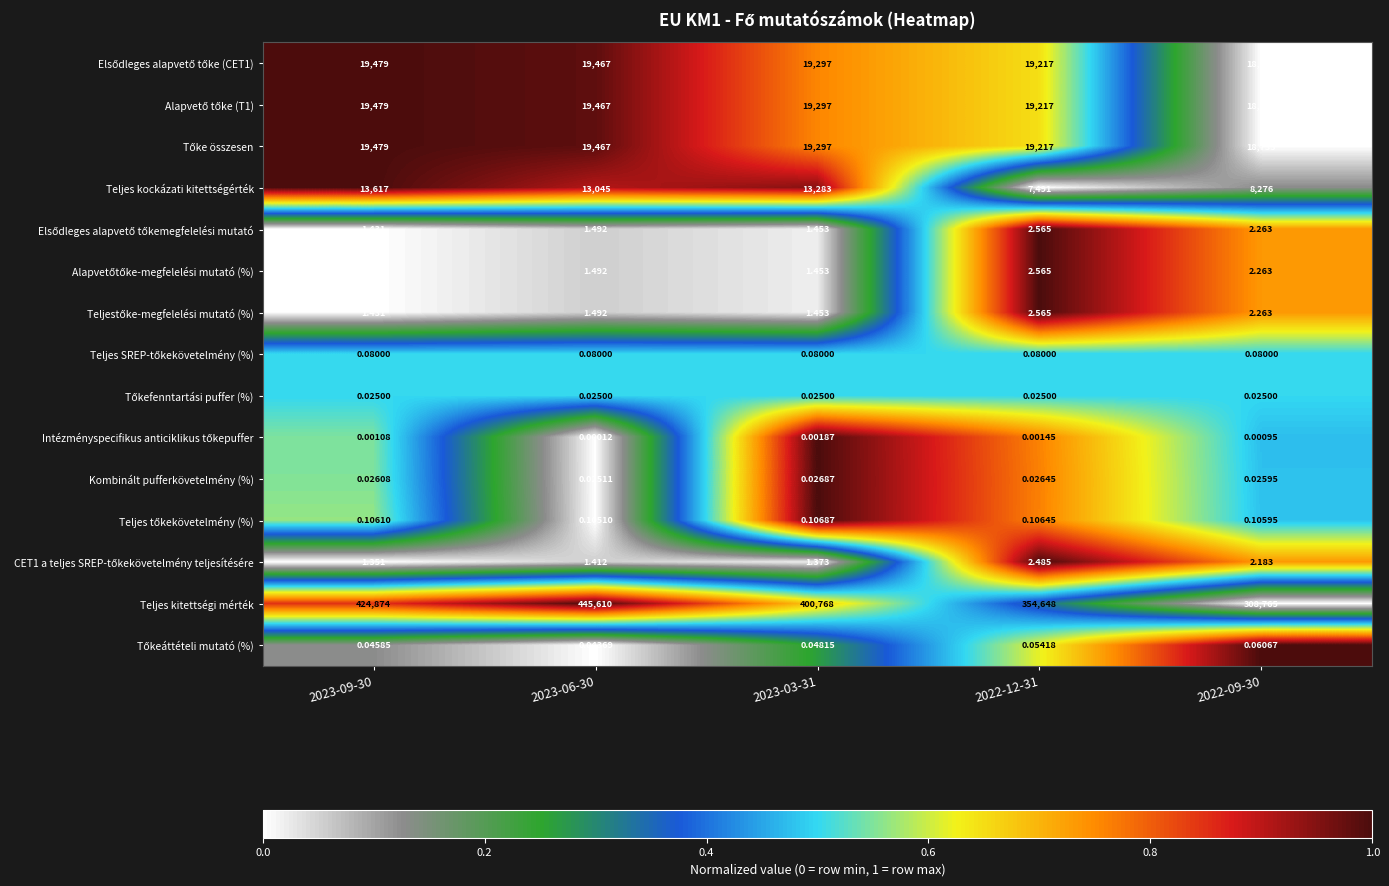

Which series has the largest total across all categories?

Teljes kitettségi mérték